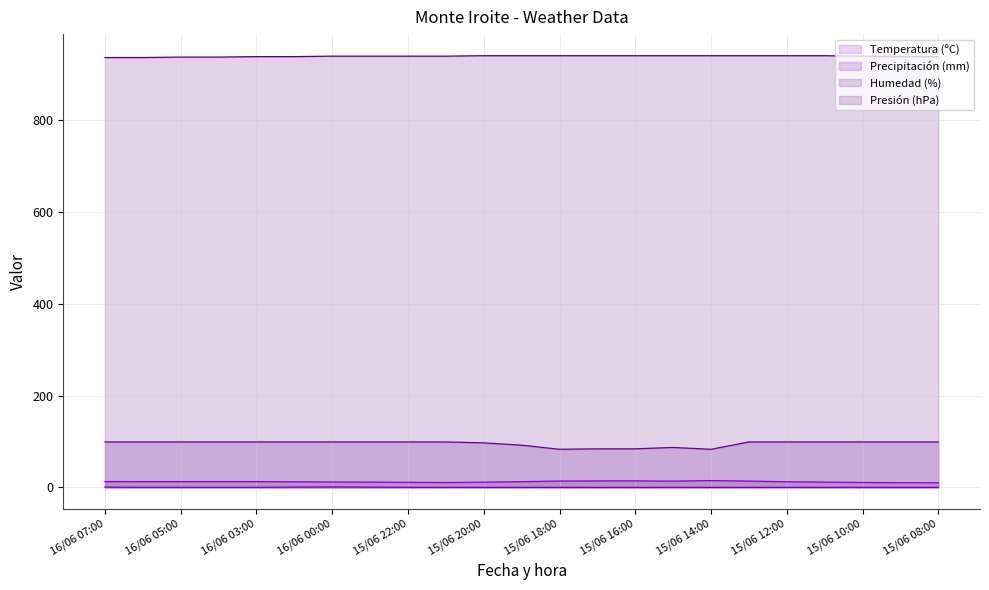

True or false: Precipitación (mm) (line) and Temperatura (ºC) (line) cross at least once.

False